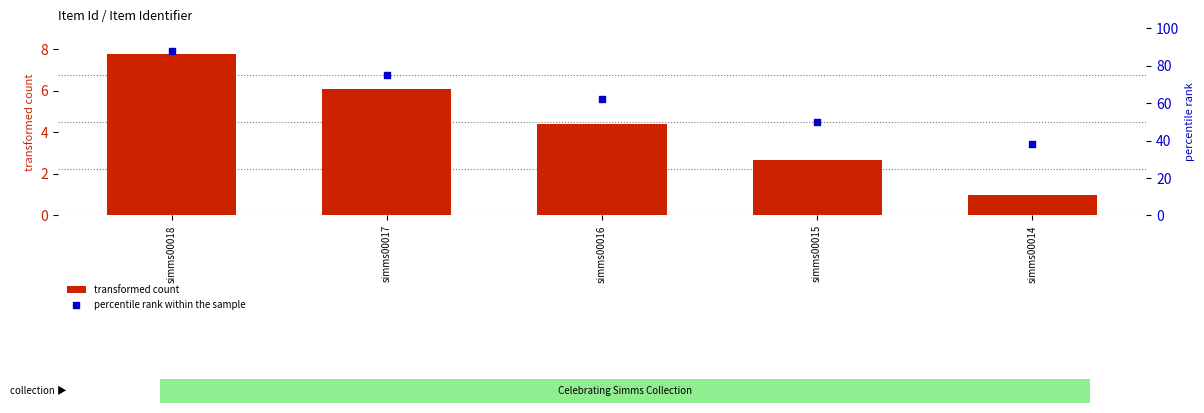

At which category is the sum across all series the highest?

simms00018